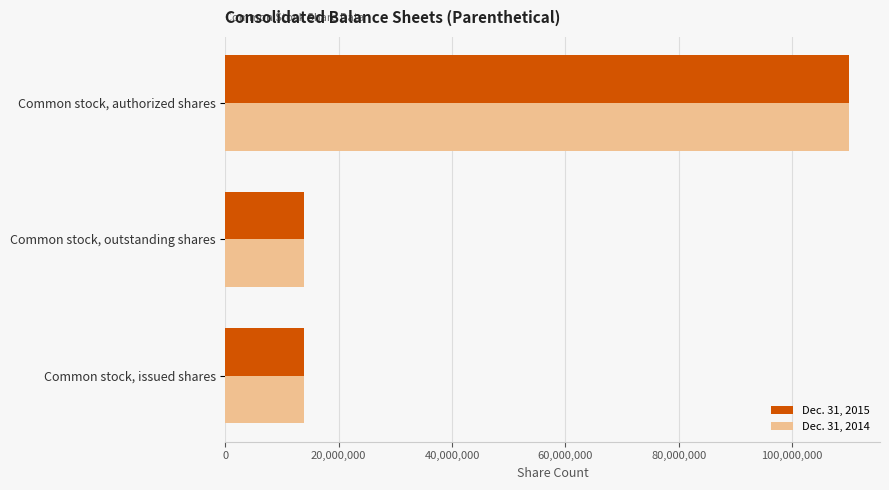

How many data points in Dec. 31, 2014 are above 13823818?

1